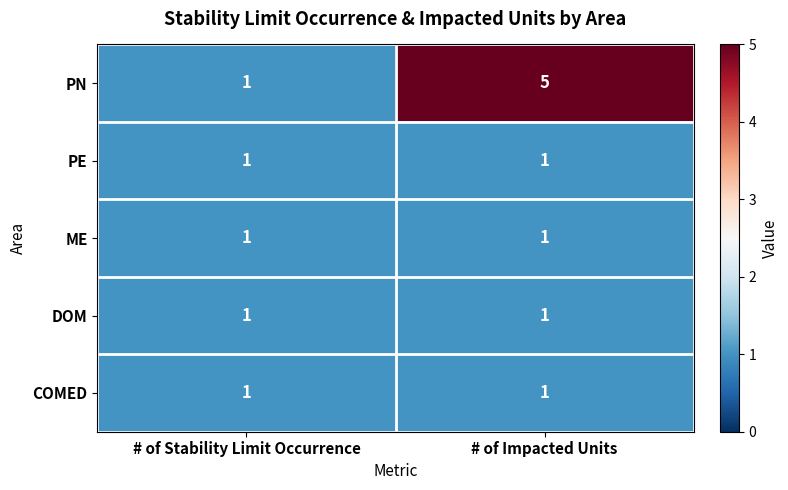

What is the minimum value shown in the chart?

1